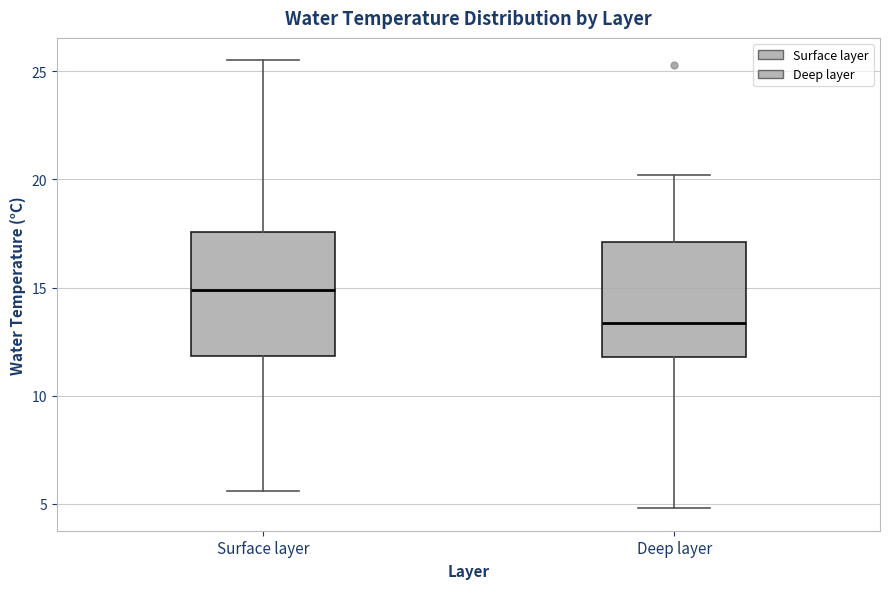

Reading left to right, transcribe this box plot: for each box, give where its median line is, the range the box spans, and where its two whiskers end, as read against the y-axis. The values are not printed on the chart, so give them approximately, as read against the axis.

Surface layer: median 15.0, box 12.0 to 17.5, whiskers 5.5 to 25.5
Deep layer: median 13.5, box 12.0 to 17.0, whiskers 5.0 to 20.0